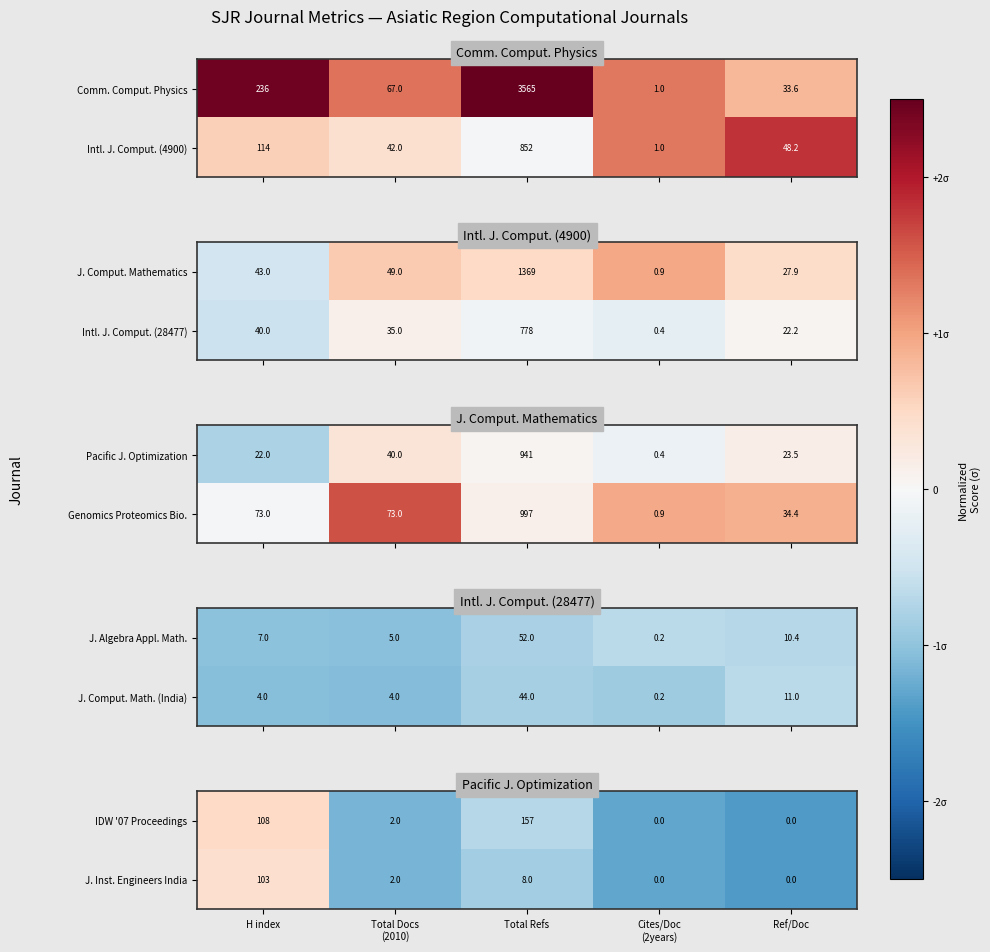

At which label is IDW '07 Proceedings closest to 78?

H index